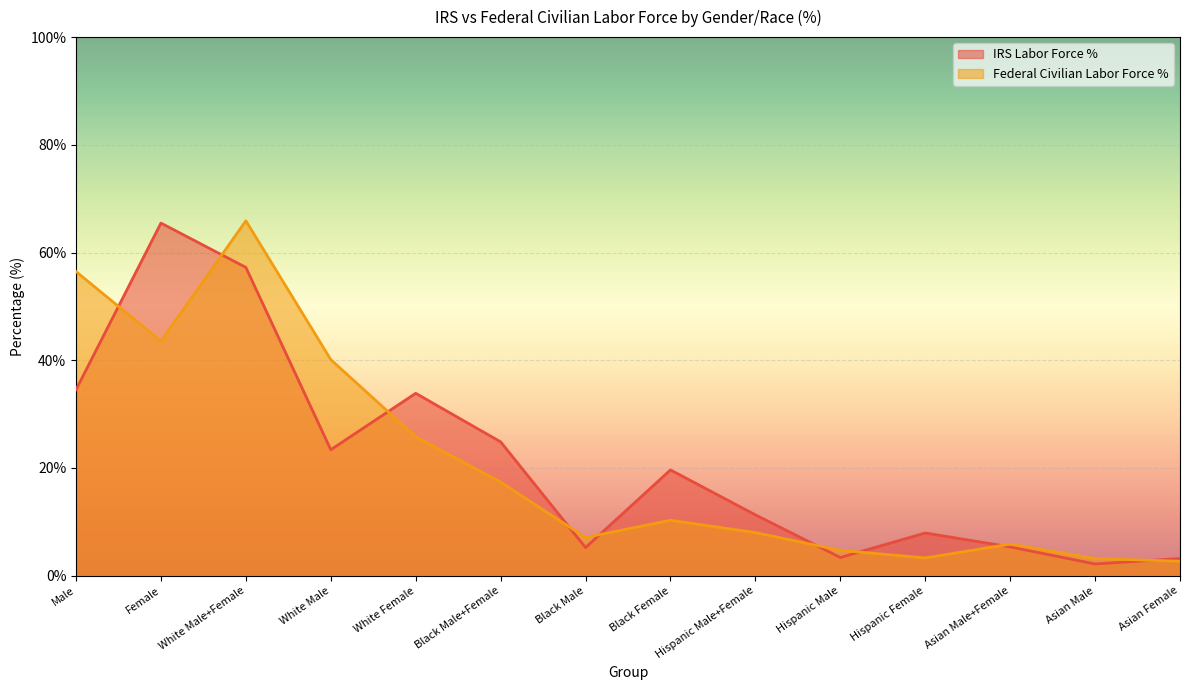

List the labels in order of Federal Civilian Labor Force % value, smallest first.

Asian Female, Asian Male, Hispanic Female, Hispanic Male, Asian Male+Female, Black Male, Hispanic Male+Female, Black Female, Black Male+Female, White Female, White Male, Female, Male, White Male+Female